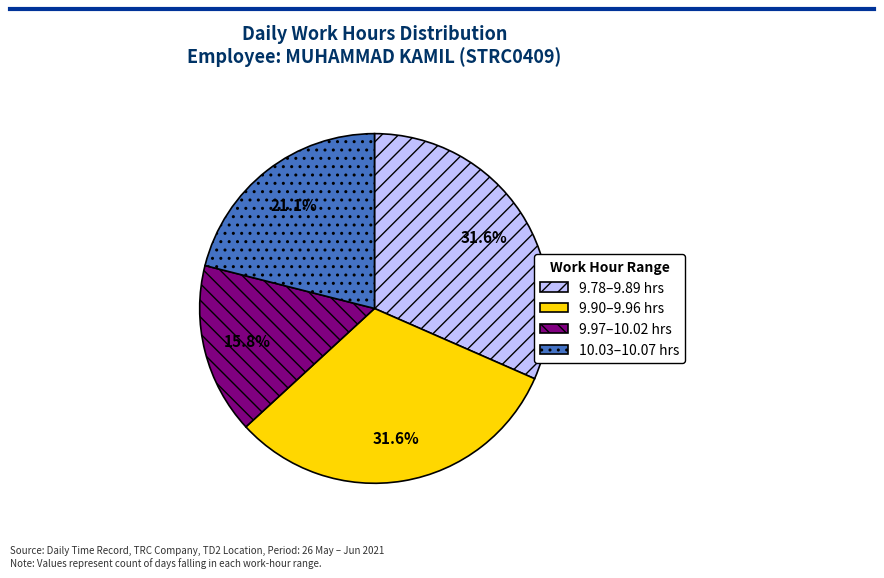

Combined, do 10.03–10.07 hrs and 9.90–9.96 hrs account for over 50%?

Yes